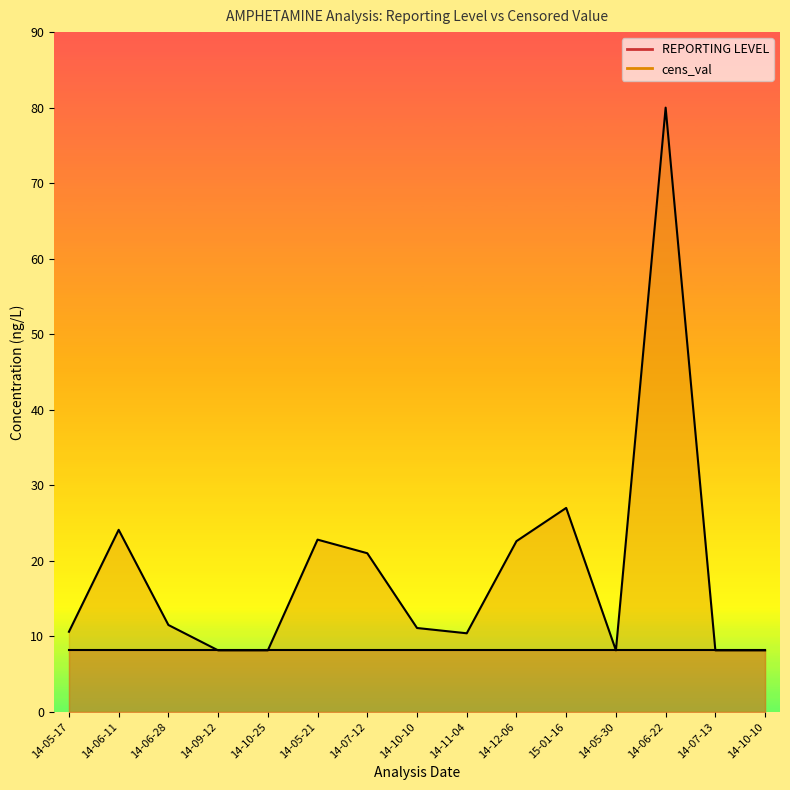

At which label does the data first exceed 11?

14-06-11